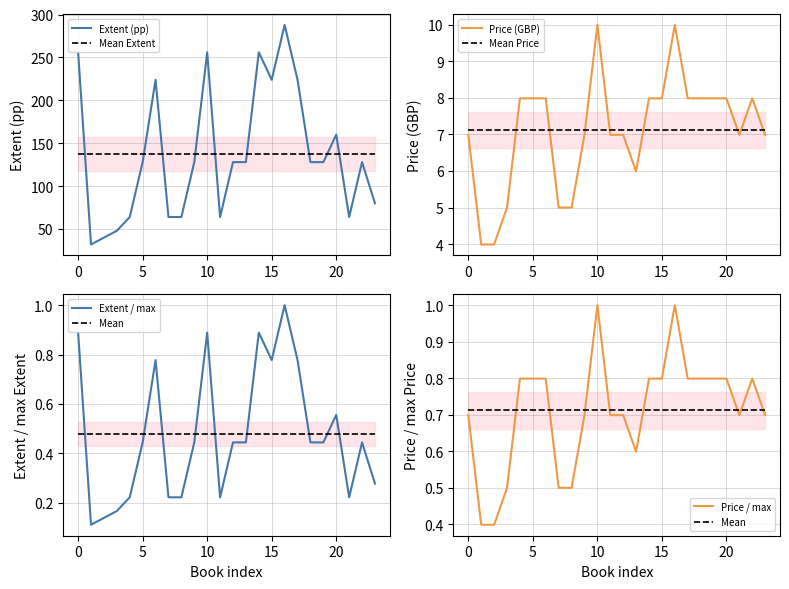

The Mean Extent series shows 184.8 at 15. True or false?

False